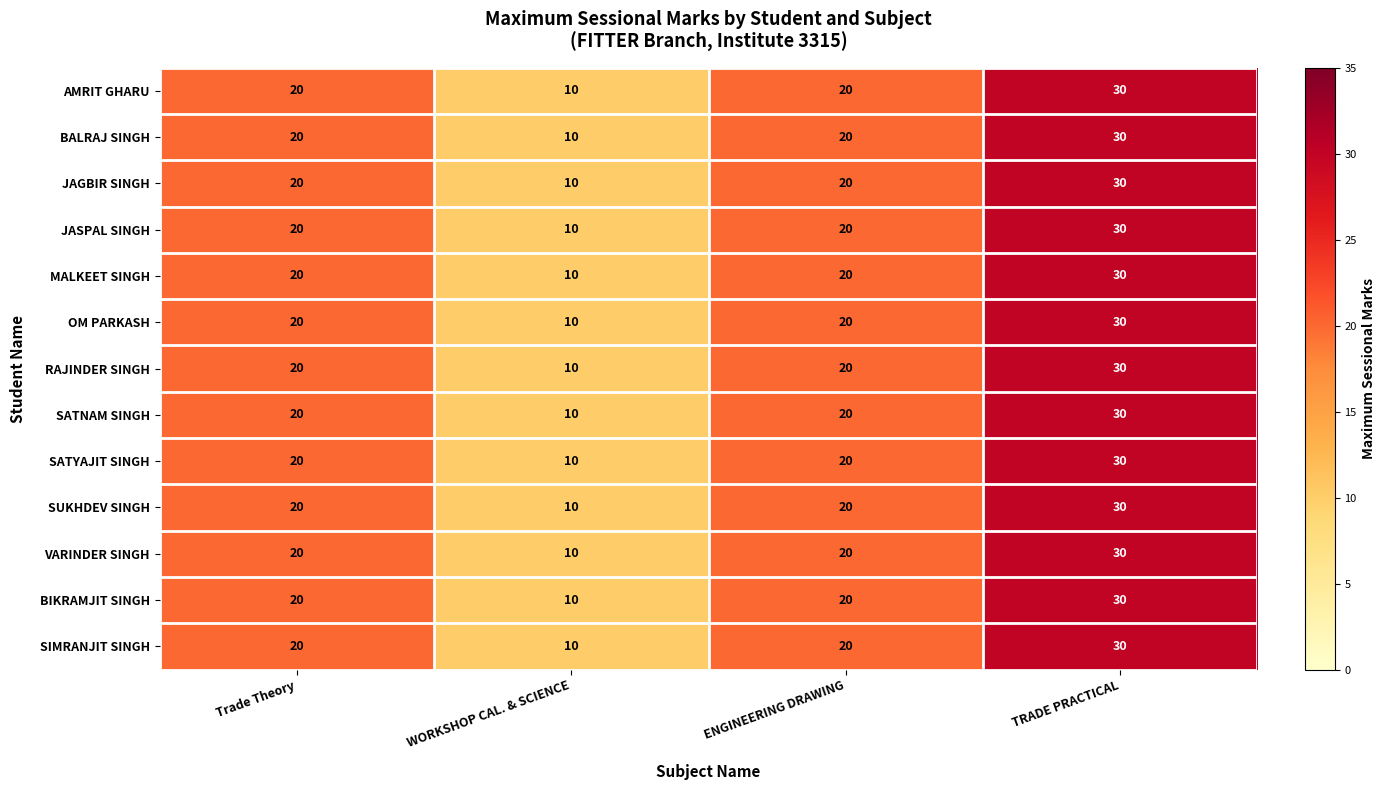

What is the total value across all series at TRADE PRACTICAL?

390